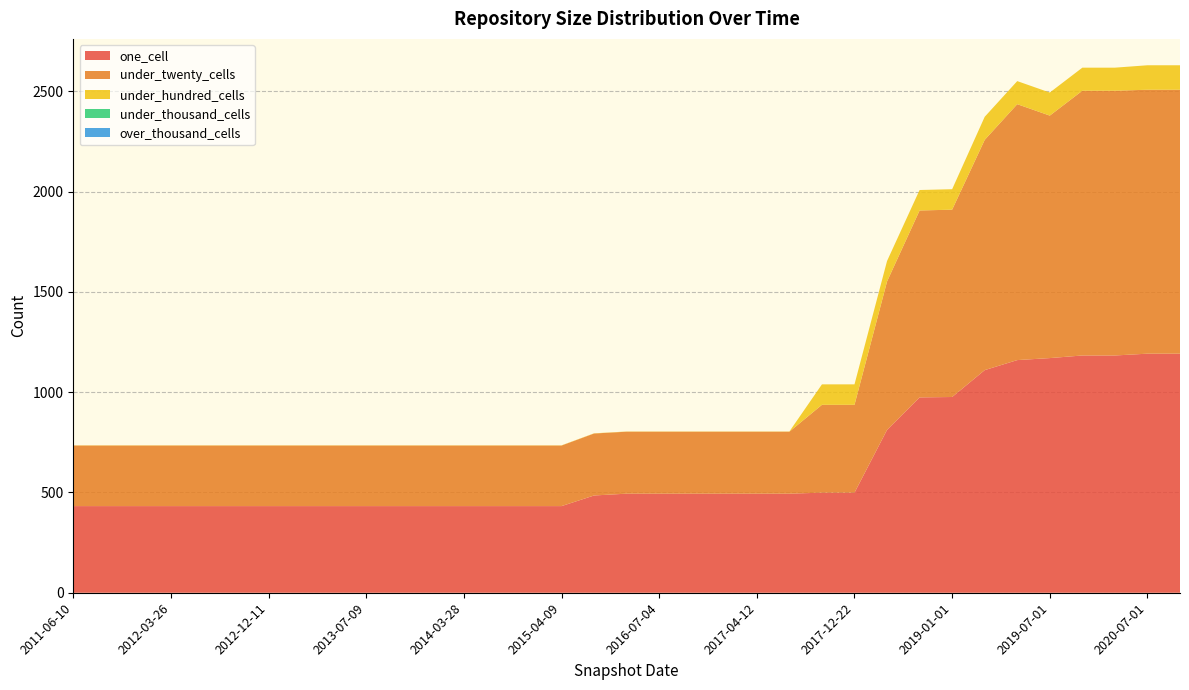

Reading left to right, extract all data points from this chart.

one_cell: 432	432	432	432	432	432	432	432	432	432	432	432	432	432	432	432	485	494	494	494	494	494	494	499	499	812	974	976	1110	1160	1170	1183	1183	1192	1192
under_twenty_cells: 302	302	302	302	302	302	302	302	302	302	302	302	302	302	302	302	309	309	309	309	309	309	309	438	438	740	932	934	1148	1276	1209	1320	1320	1316	1316
under_hundred_cells: 1	1	1	1	1	1	1	1	1	1	1	1	1	1	1	1	1	1	1	1	1	1	1	102	102	102	102	102	115	115	115	115	115	122	122
under_thousand_cells: 0	0	0	0	0	0	0	0	0	0	0	0	0	0	0	0	0	0	0	0	0	0	0	0	0	0	0	0	0	0	0	0	0	0	0
over_thousand_cells: 0	0	0	0	0	0	0	0	0	0	0	0	0	0	0	0	0	0	0	0	0	0	0	0	0	0	0	0	0	0	0	0	0	0	0